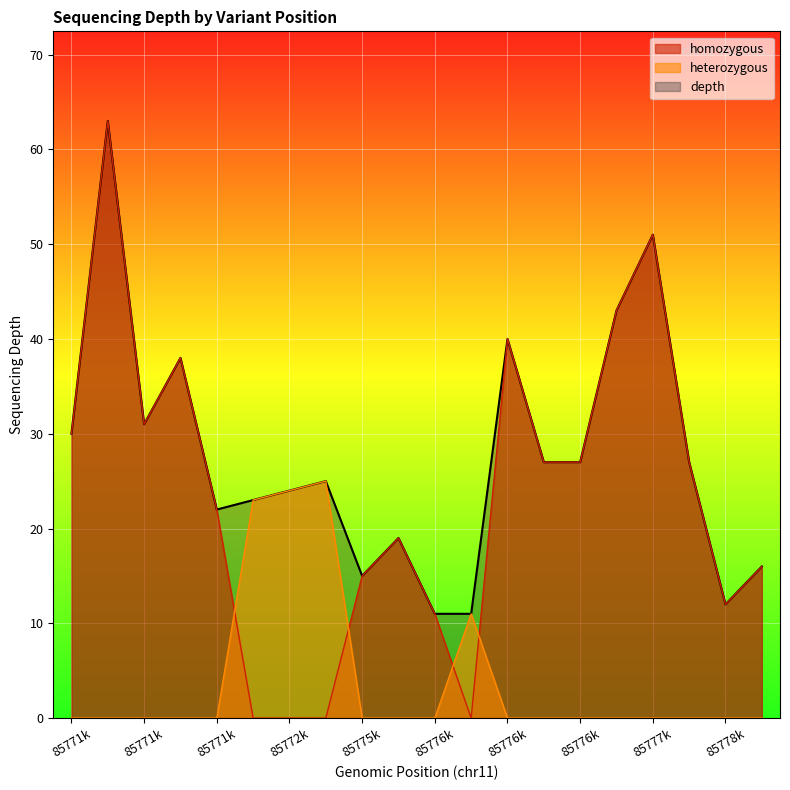

True or false: homozygous and depth cross at least once.

False